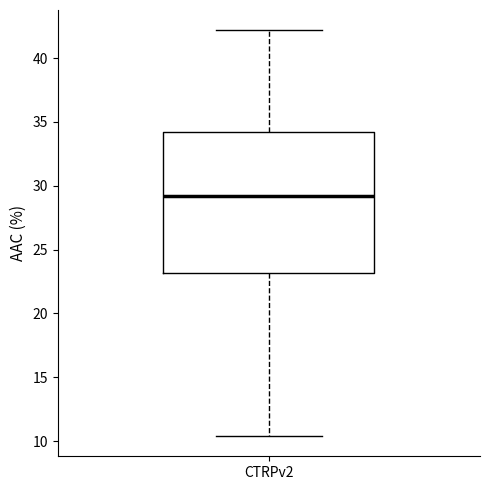

Read this box plot against the y-axis: the position of the median line, the range covered by the box, and the ends of both whiskers. The values are not printed on the chart, so give them approximately, as read against the axis.

median 29.0, box 23.0 to 34.0, whiskers 10.5 to 42.0